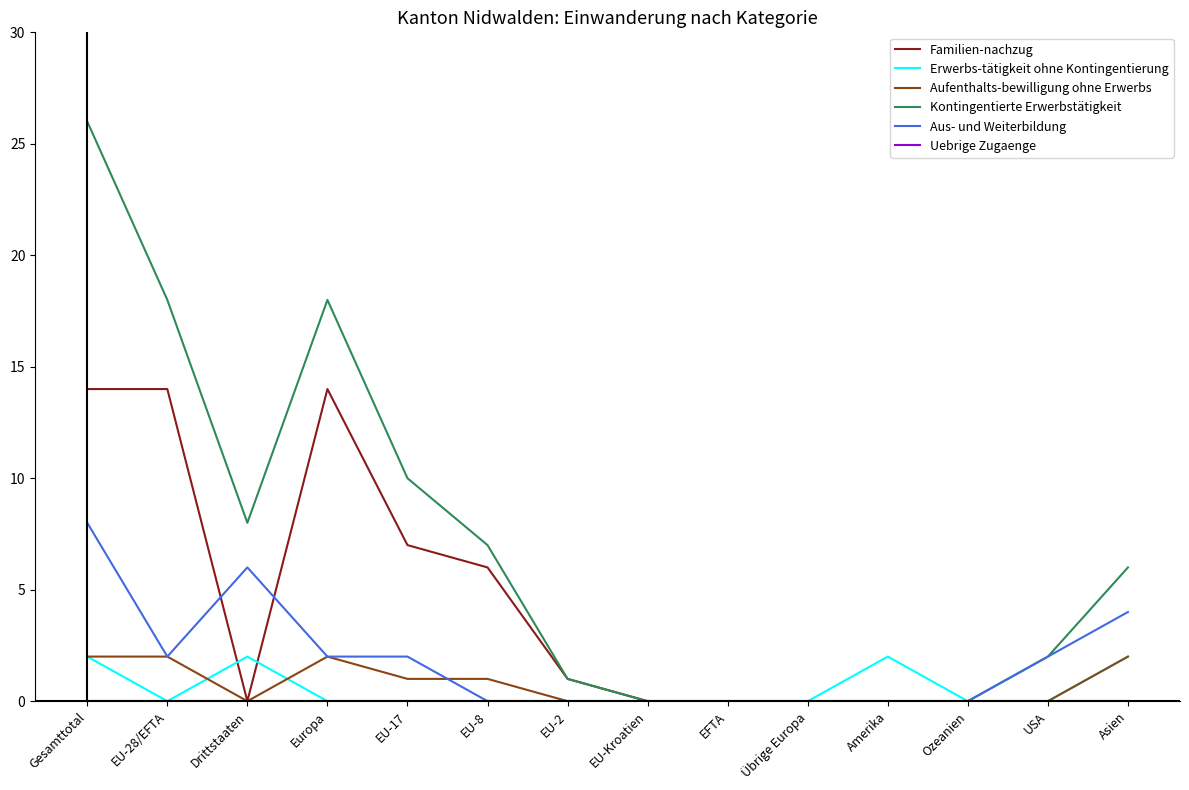

At which category is the sum across all series the highest?

Gesamttotal